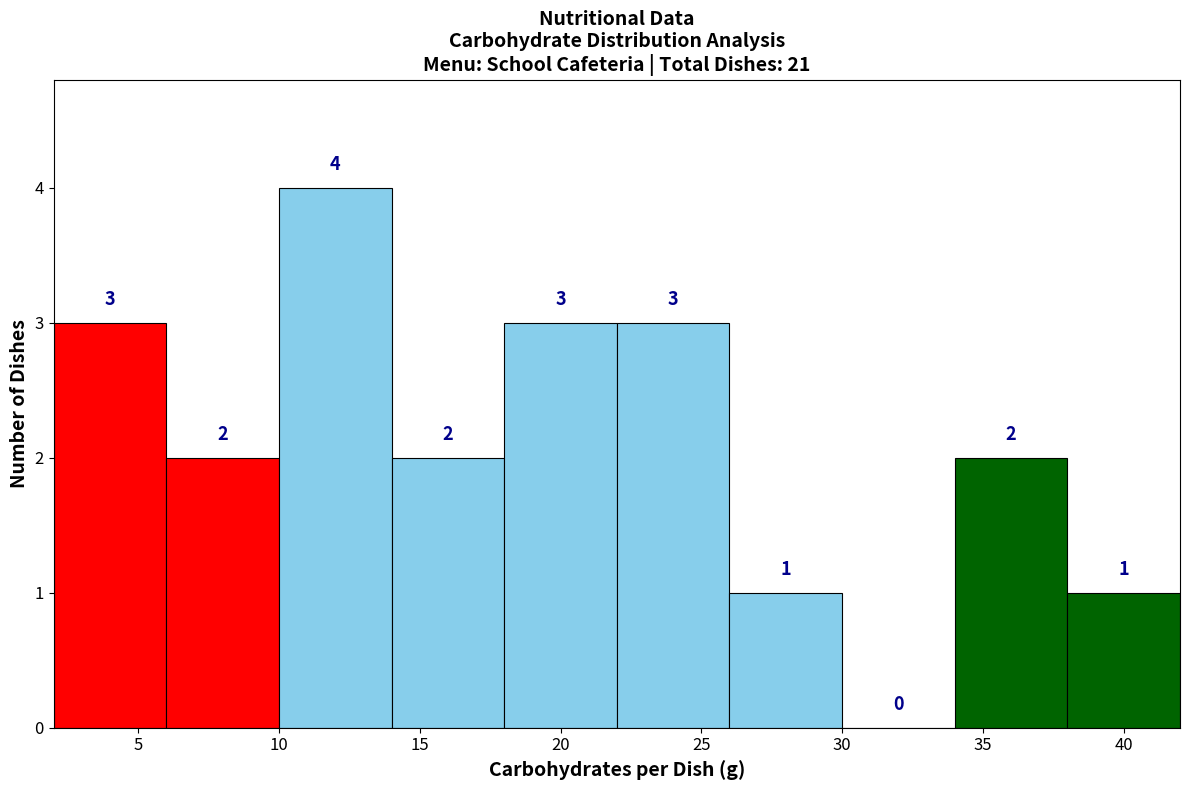

Reading left to right, transcribe this chart: for each bar, give the range it covers on the x-axis and its height.

2 to 6: 3
6 to 10: 2
10 to 14: 4
14 to 18: 2
18 to 22: 3
22 to 26: 3
26 to 30: 1
30 to 34: 0
34 to 38: 2
38 to 42: 1